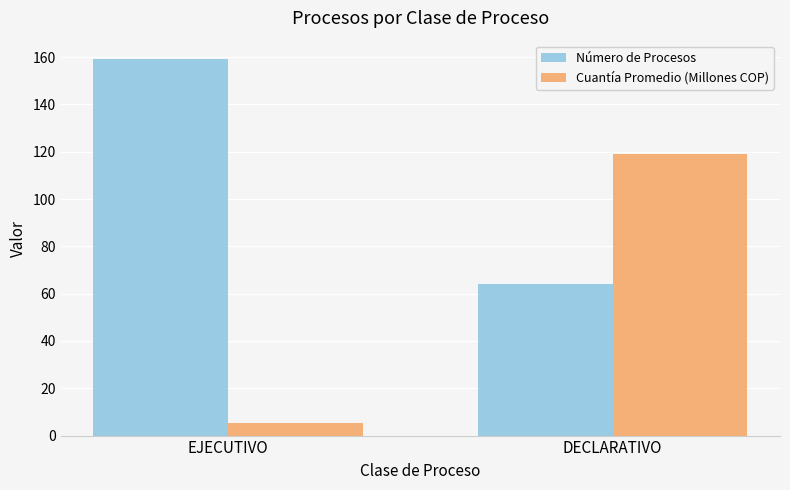

True or false: Número de Procesos has a value of 64.0 at DECLARATIVO.

True